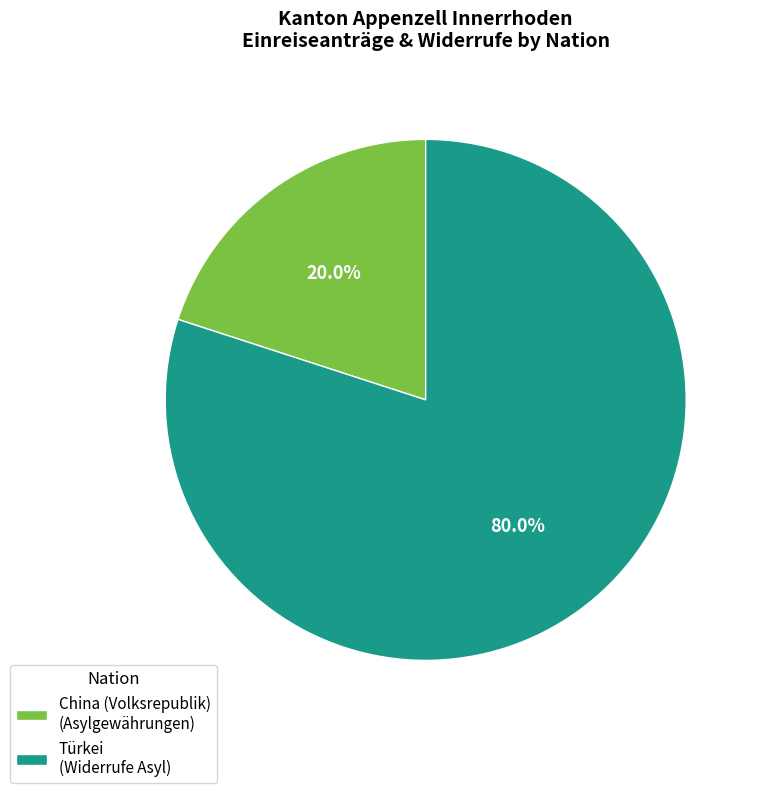

Which slice is the largest?

Türkei (Widerrufe Asyl)